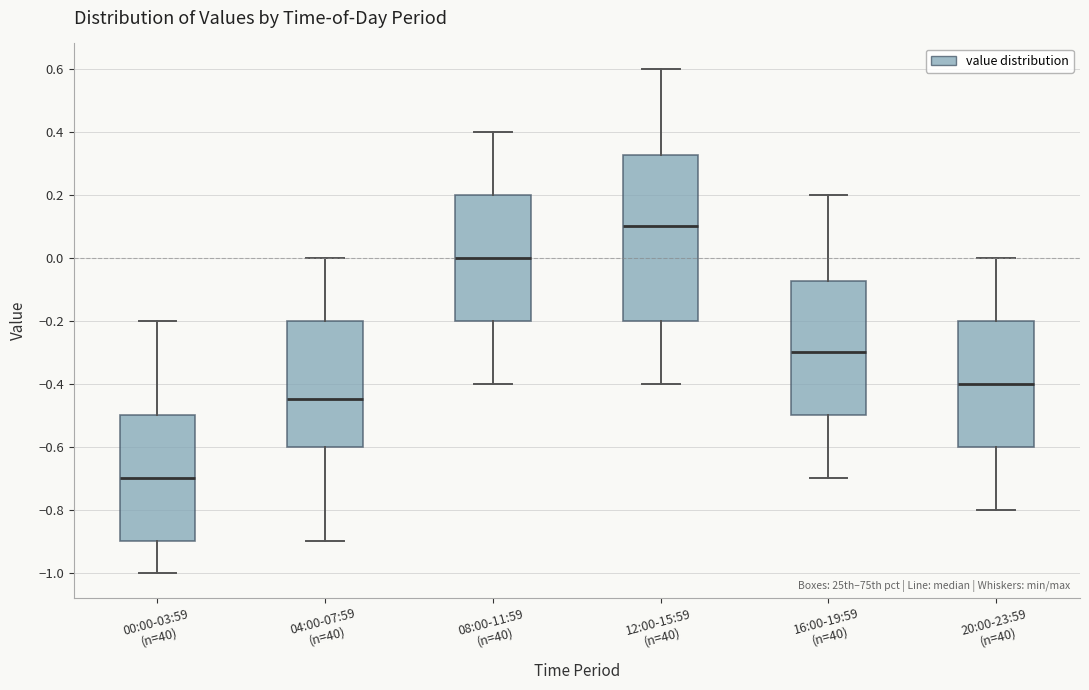

Where does the median line of the box for 20:00-23:59 (n=40) sit on the y-axis? The values are not printed on the chart, so give them approximately, as read against the axis.

-0.40